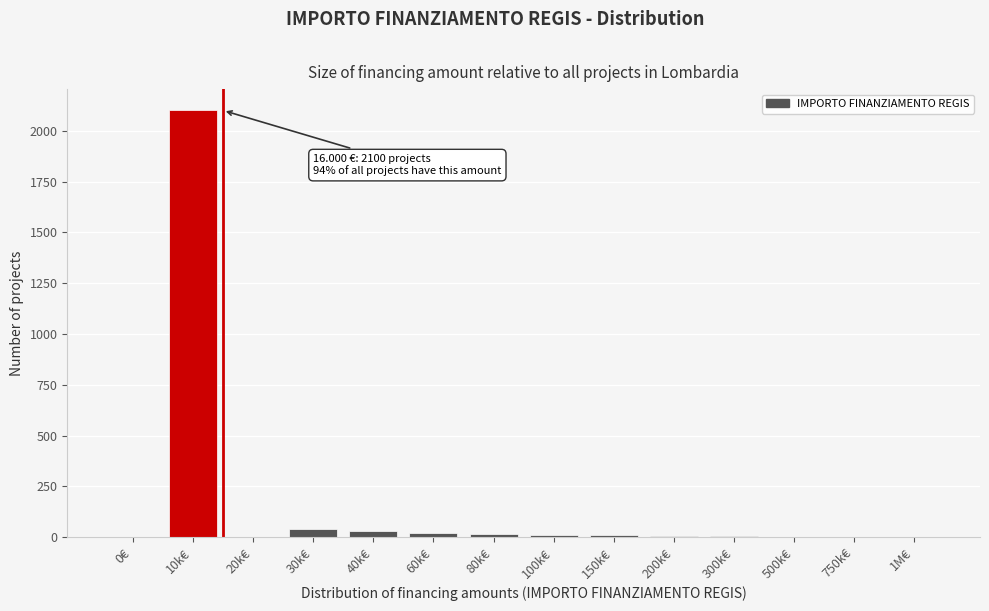

What is the sum of all values?

2240